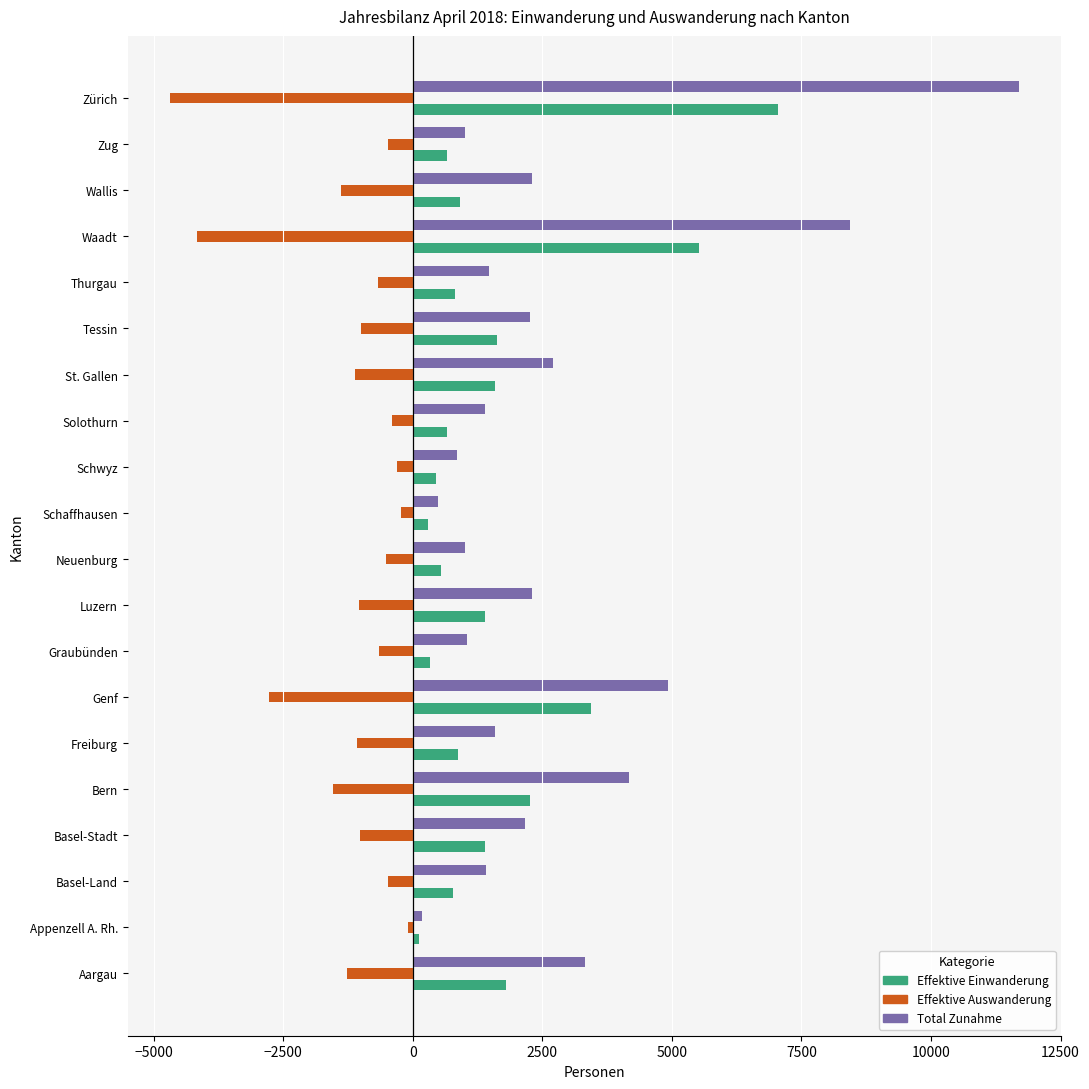

At which label is Total Zunahme closest to 5939?

Genf